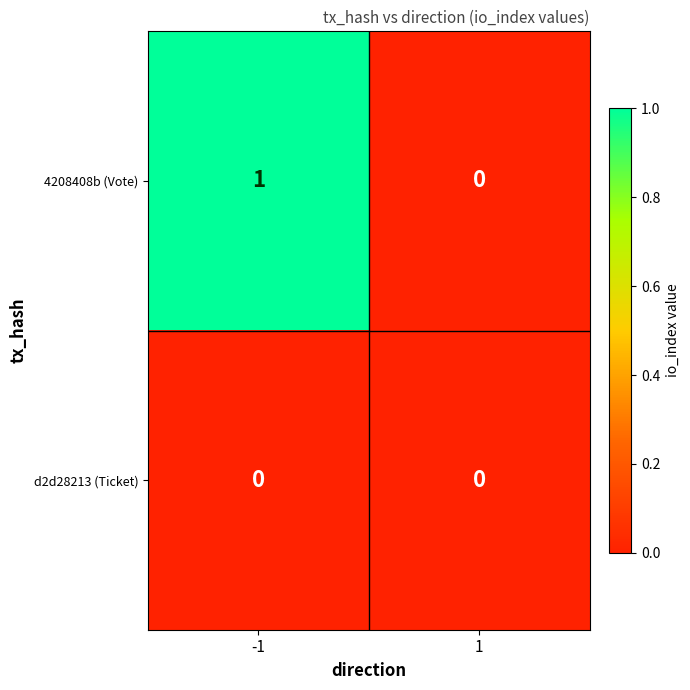

Reading right to left, extract all data points from this chart.

4208408b (Vote): 0	1
d2d28213 (Ticket): 0	0